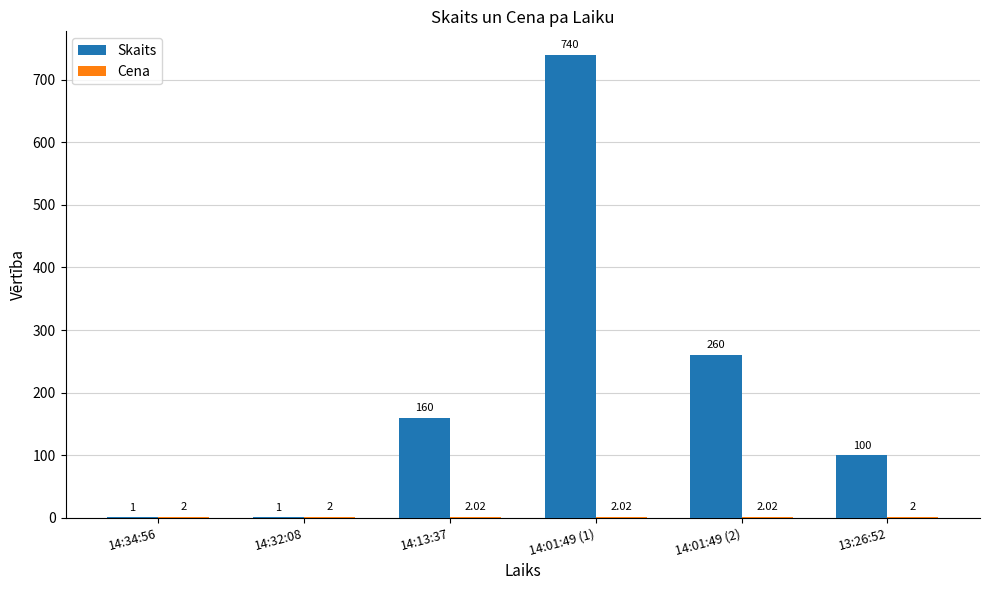

At which category is the sum across all series the highest?

14:01:49 (1)